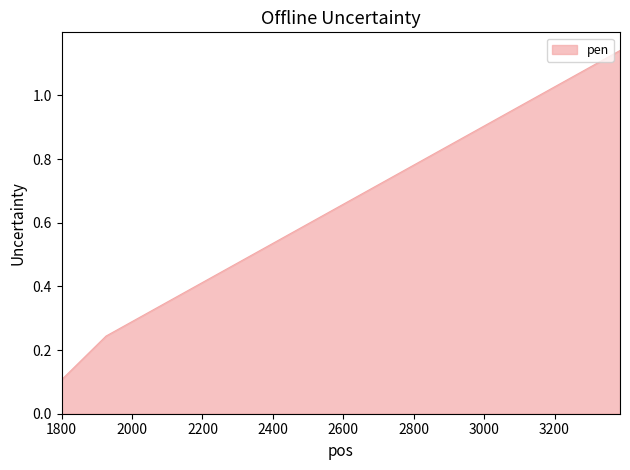

How many lines are shown in the chart?

1